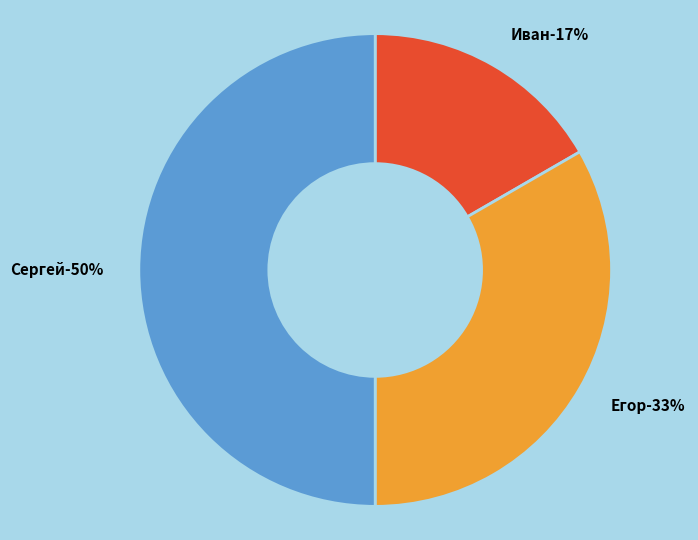

Which slice is the smallest?

Иван